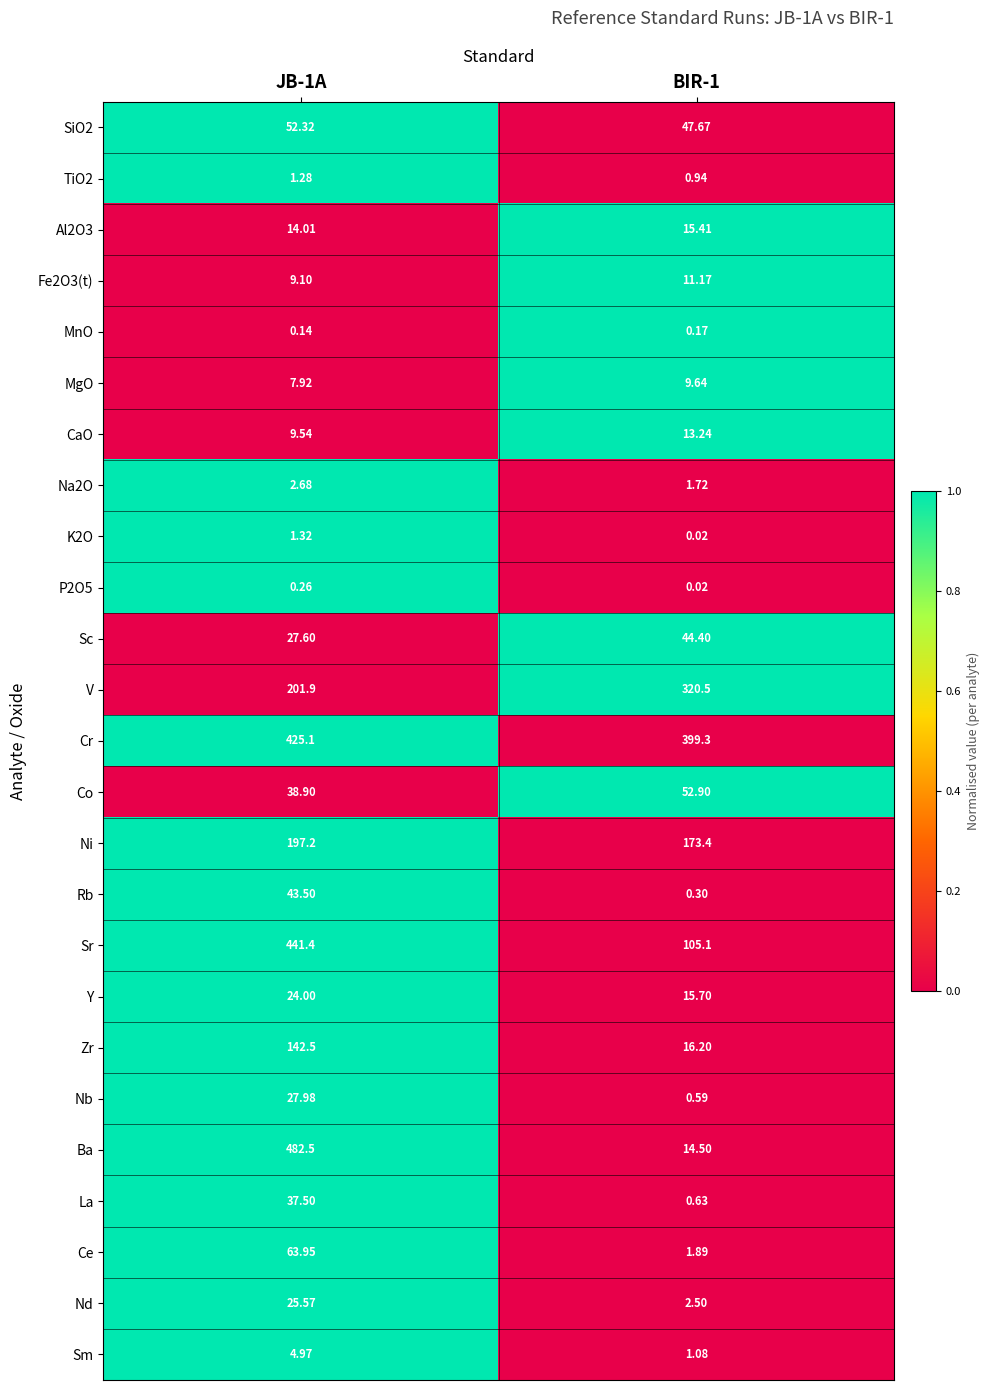

What is the spread (max minus min) of values at JB-1A?

482.4